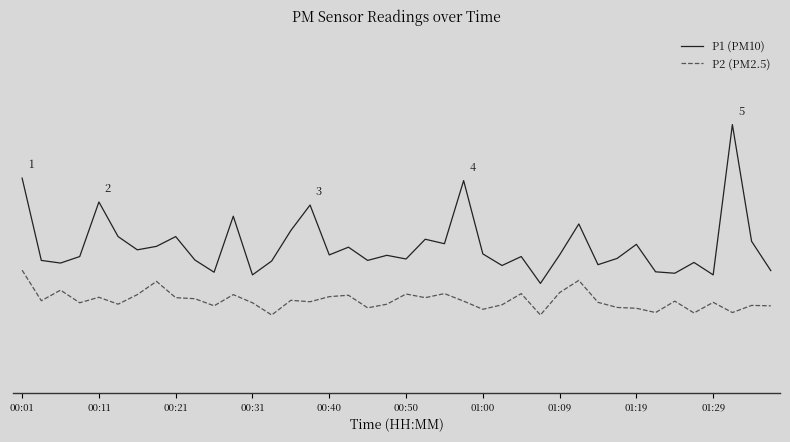

What are all the series names shown in the legend?

P1 (PM10), P2 (PM2.5)